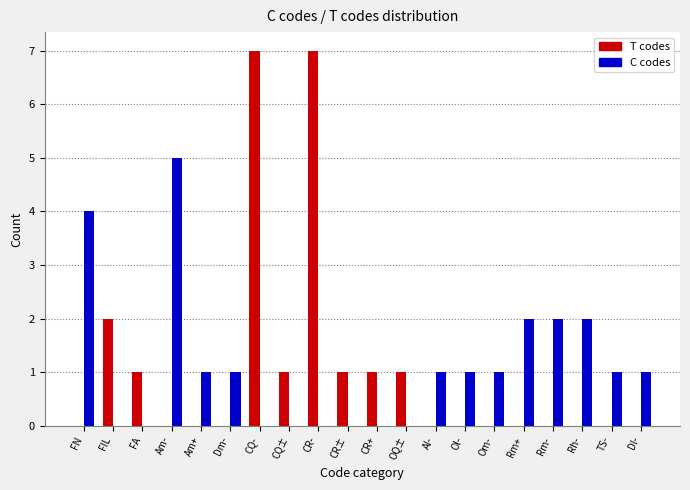

Read the C codes value at Am-.

5